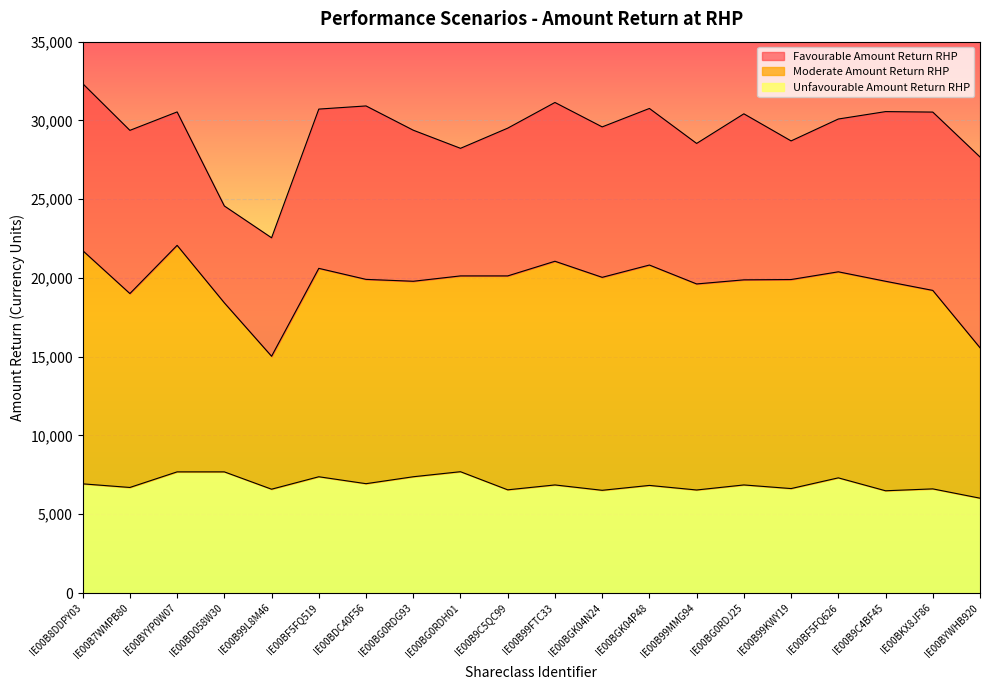

How many data points in Unfavourable Amount Return RHP are above 6860?

8